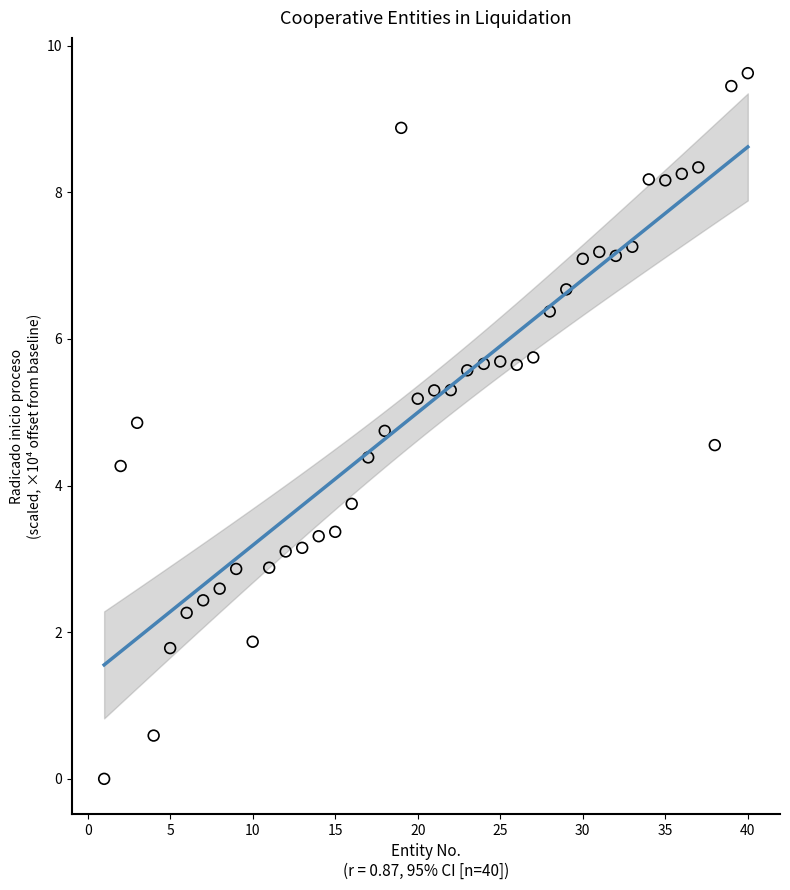

What is the range of Y values (max minus min)?

9.6